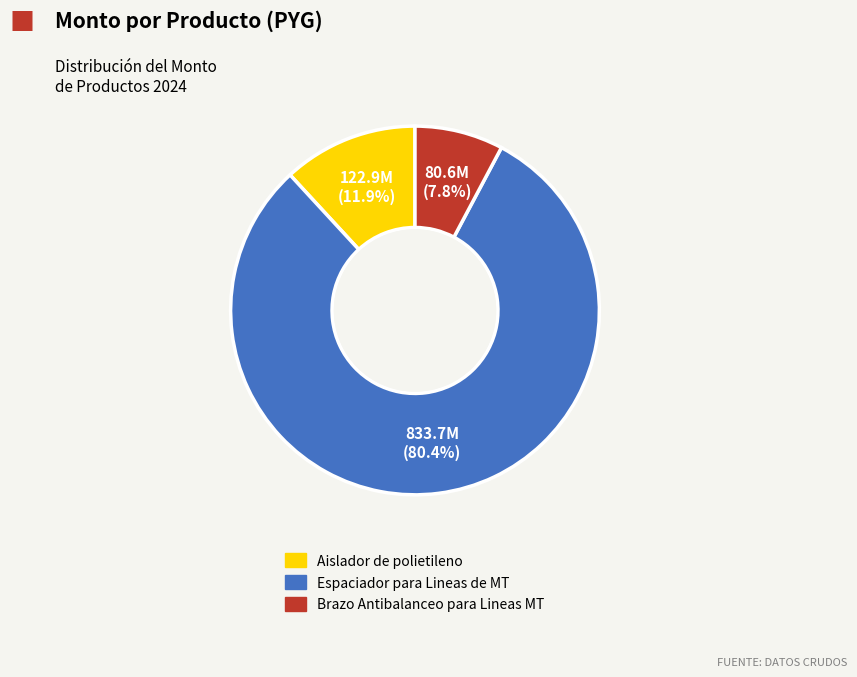

Which has a higher value, Aislador de polietileno or Espaciador para Lineas de MT?

Espaciador para Lineas de MT